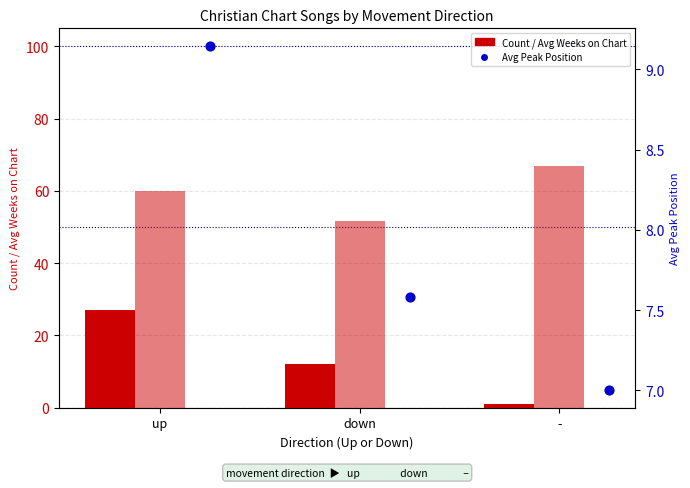

At how many categories does at least one series exceed 40?

3